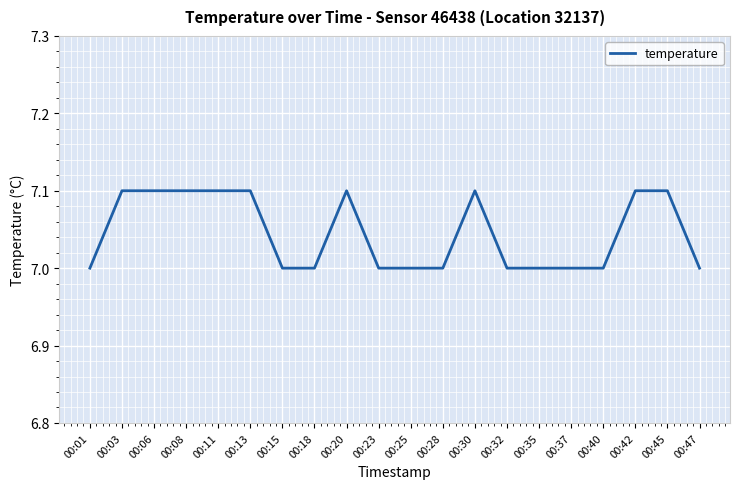

Approximately how many times larger is the value at 00:03 compared to 00:30?

1.0